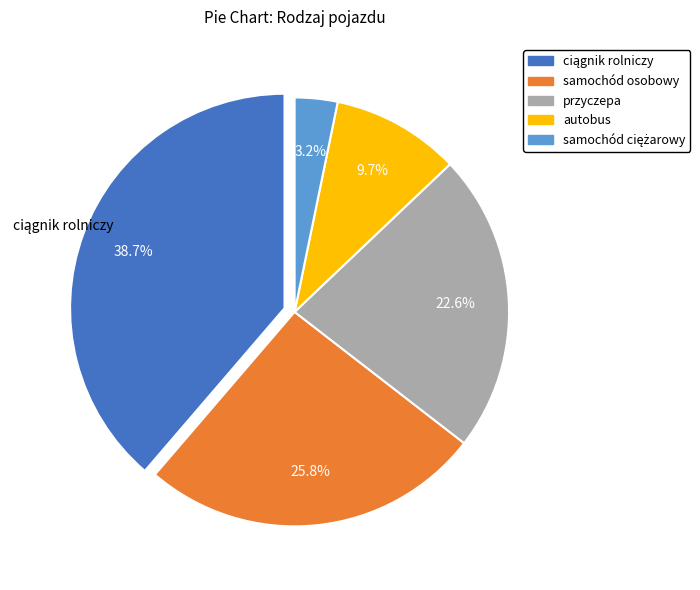

Between samochód osobowy and przyczepa, which is larger?

samochód osobowy